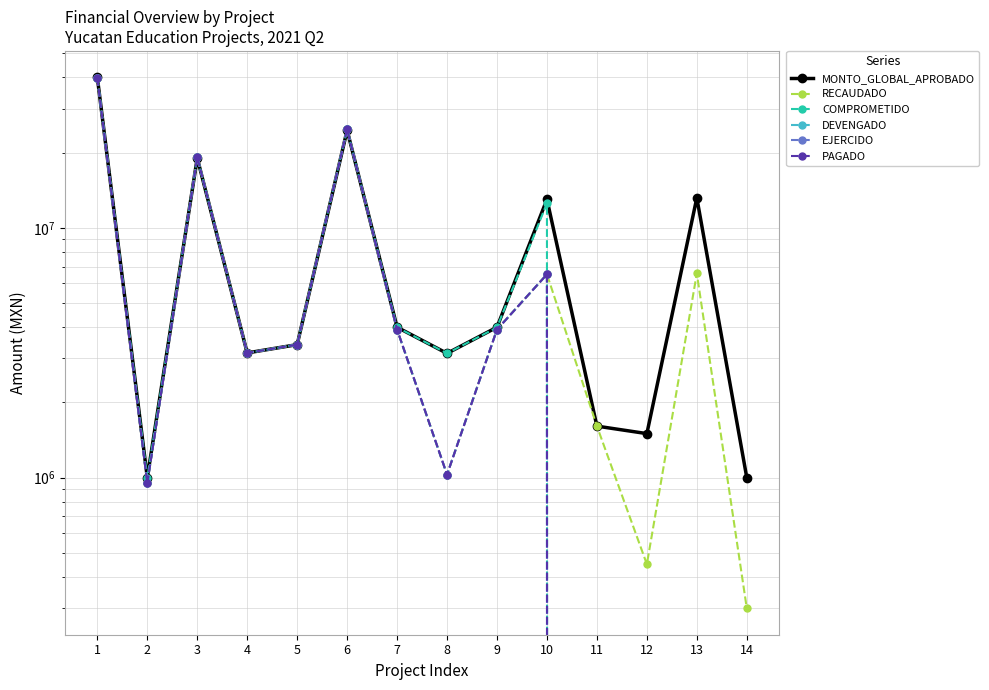

At which category is the sum across all series the highest?

1